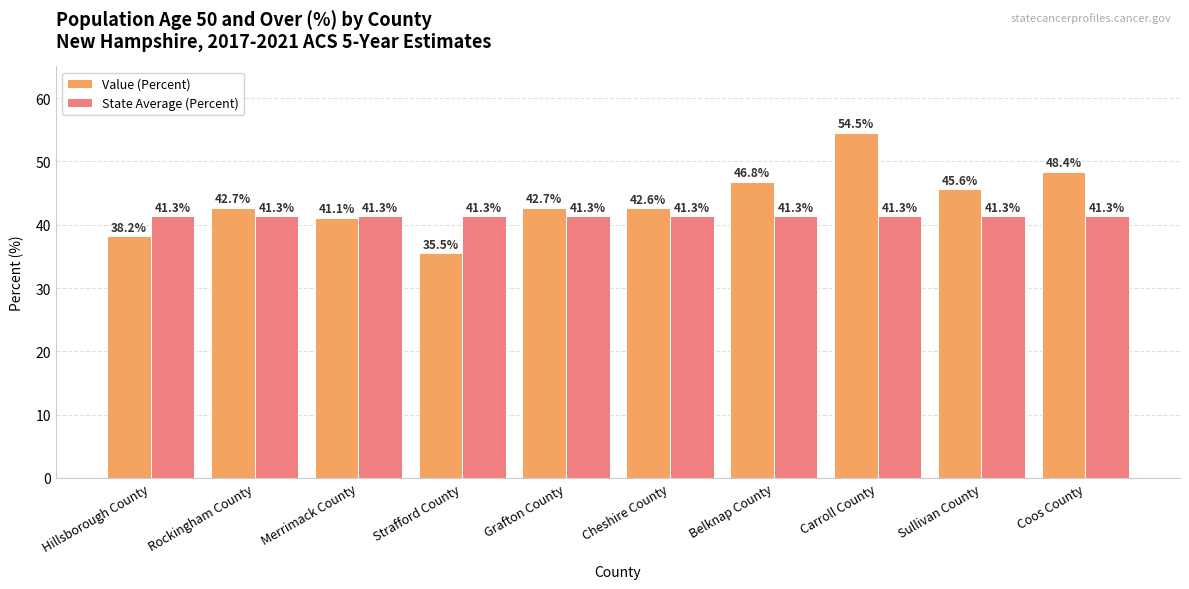

At Coos County, list the series in order from largest to smallest.

Value (Percent), State Average (Percent)